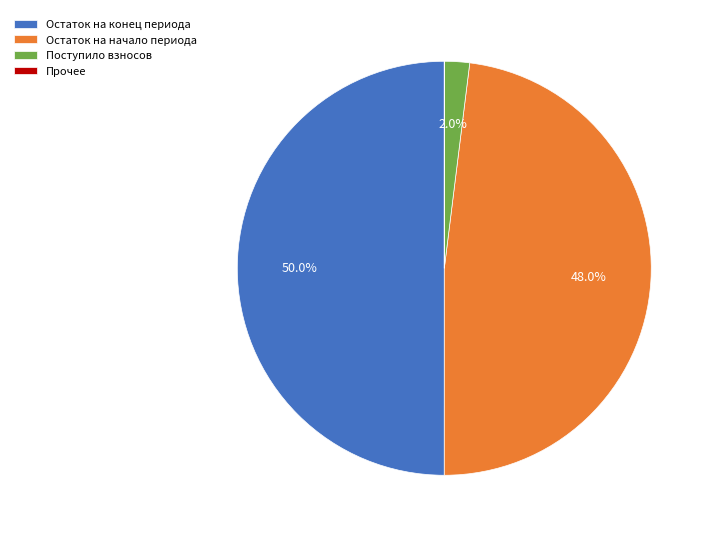

Which category has the biggest portion of the pie?

Остаток на конец периода